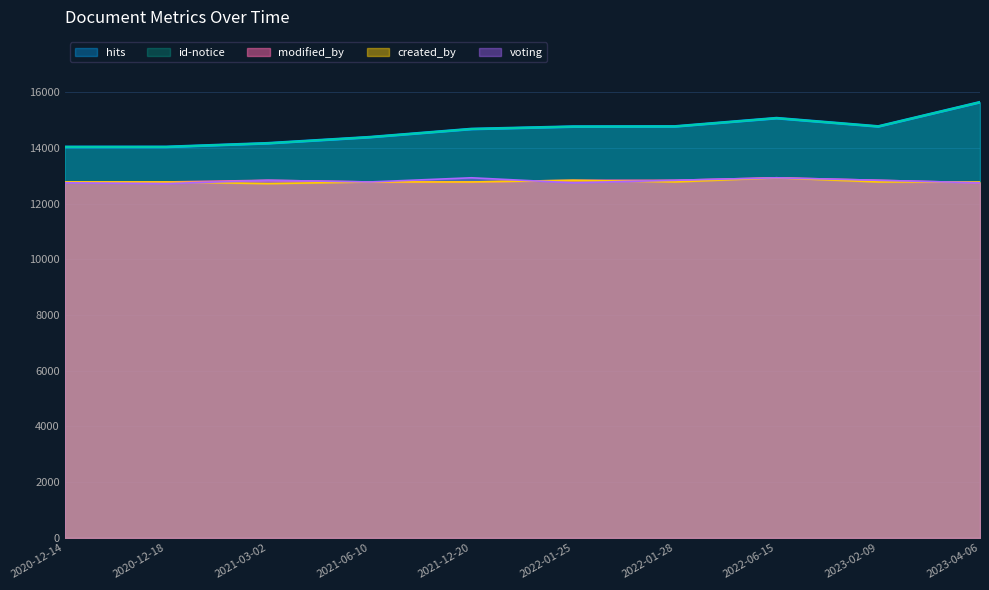

Which series changed the most between 2020-12-14 and 2021-03-02?

hits